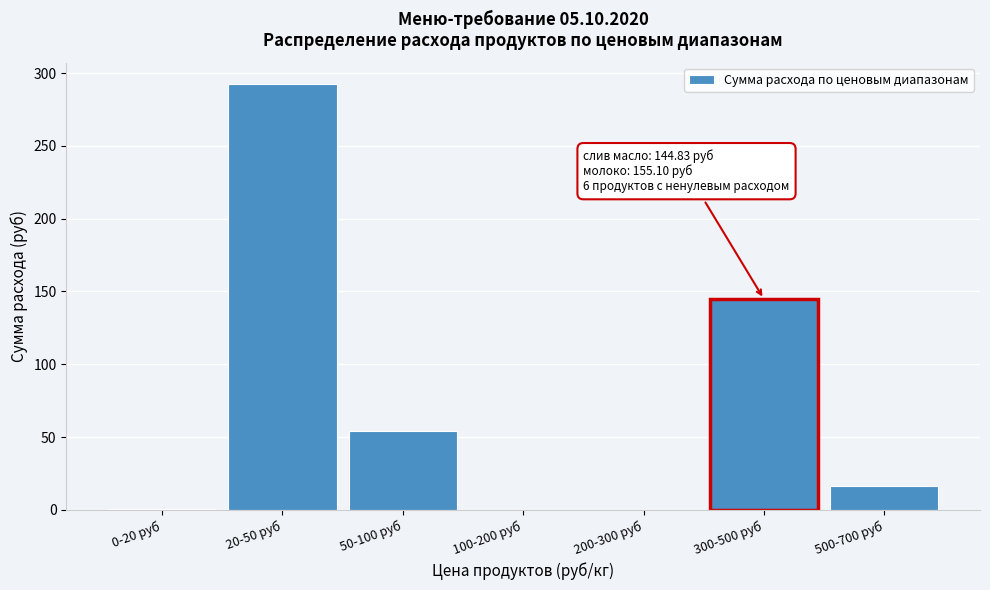

What is the greatest value displayed?

292.6